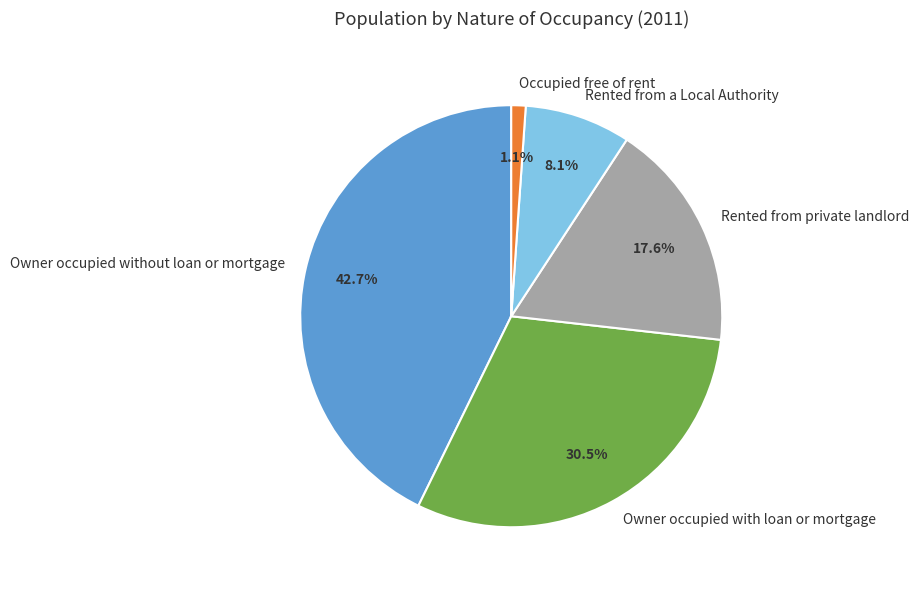

Count the number of slices in the pie.

5